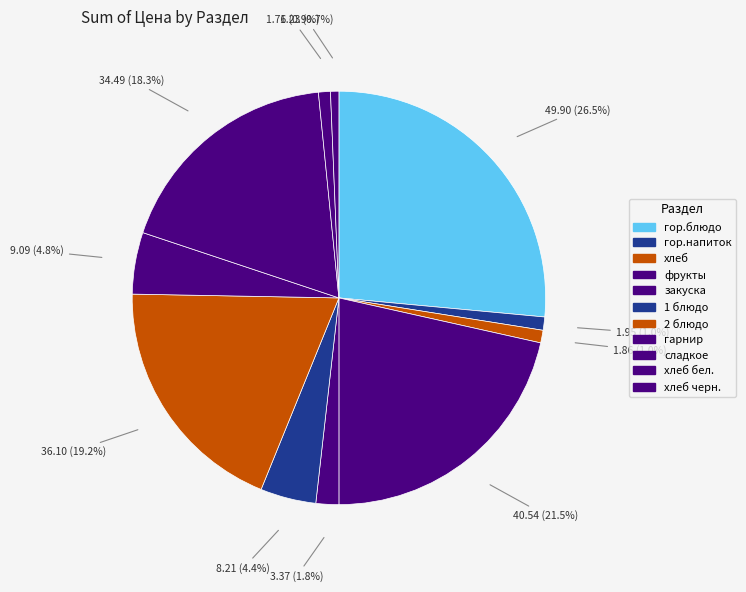

Between гор.напиток and гор.блюдо, which is larger?

гор.блюдо